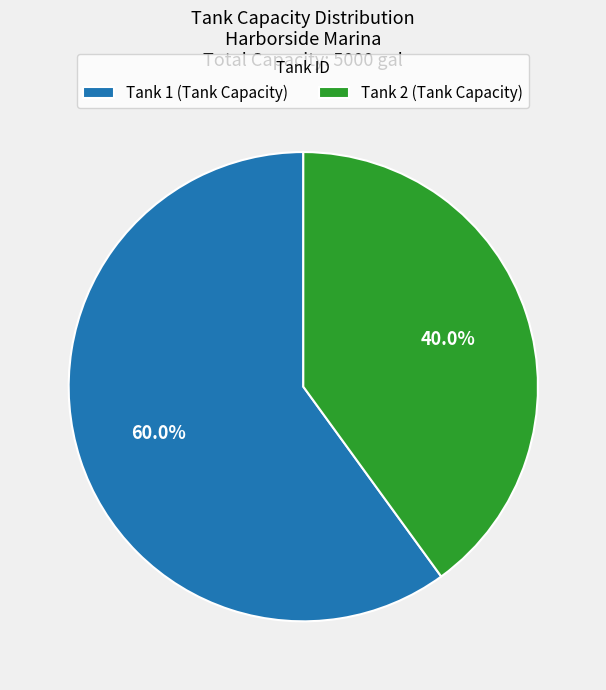

True or false: Tank 2 accounts for 27% of the total.

False